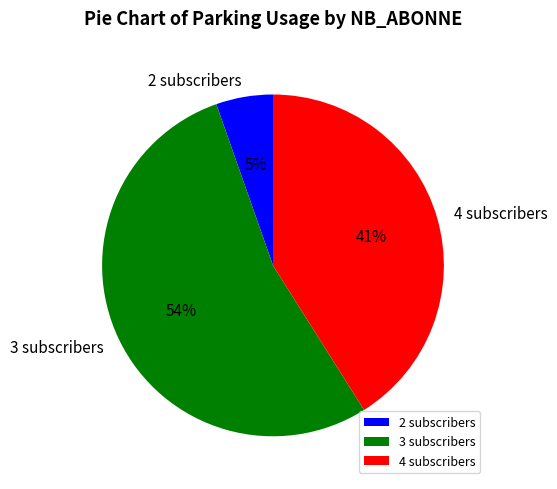

To the nearest percent, what is the combined percentage of 2 subscribers and 3 subscribers?

59%